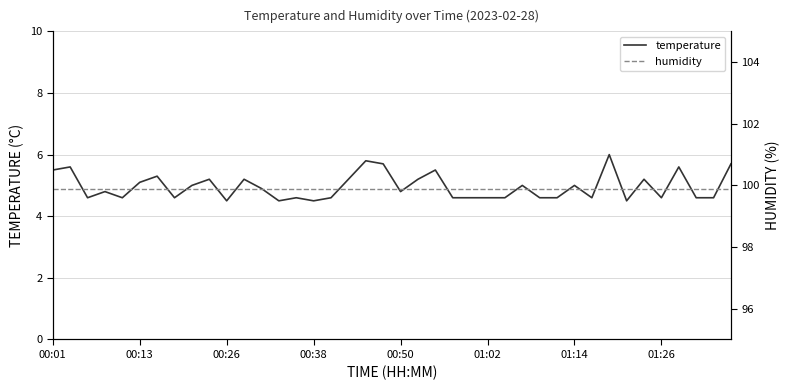

How many interior local peaks does the temperature series have?

13